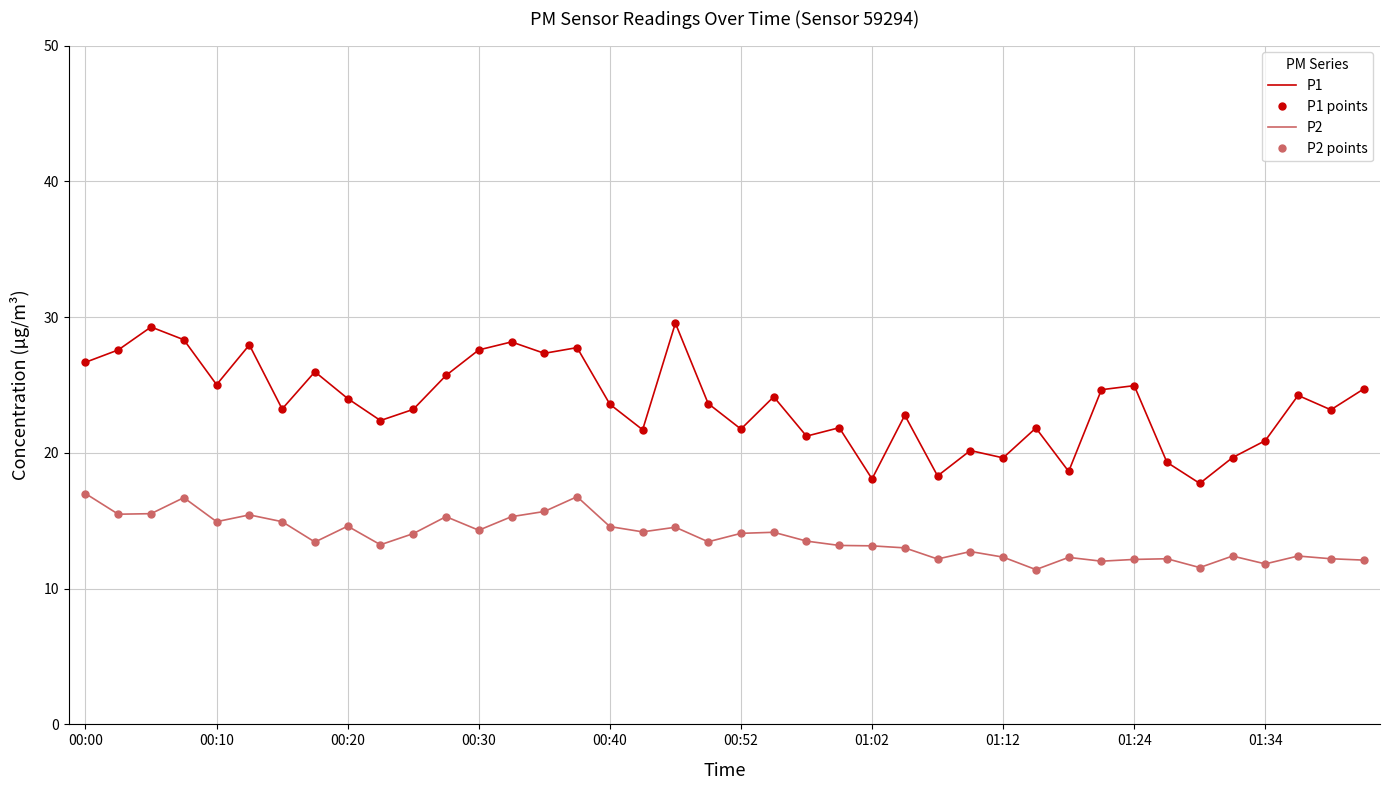

True or false: P1 points has more than 2 points higher than both neighbors.

True